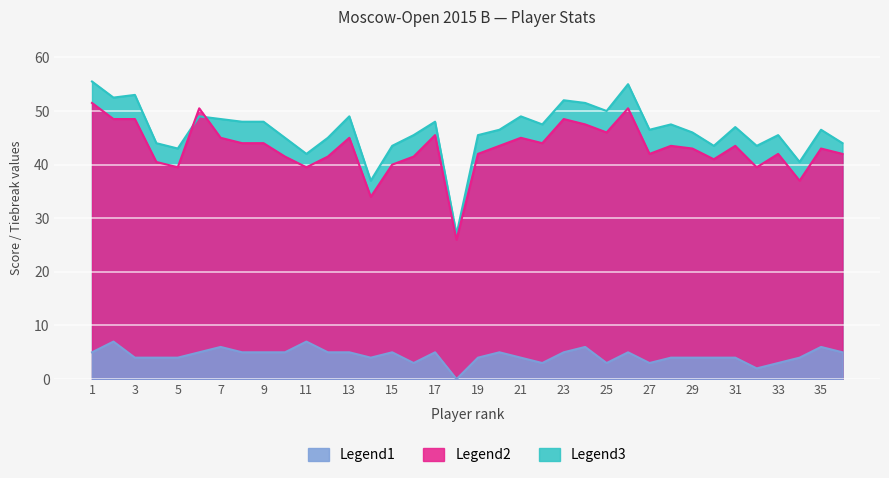

The value of Legend3 at 17 is 85.3. True or false?

False